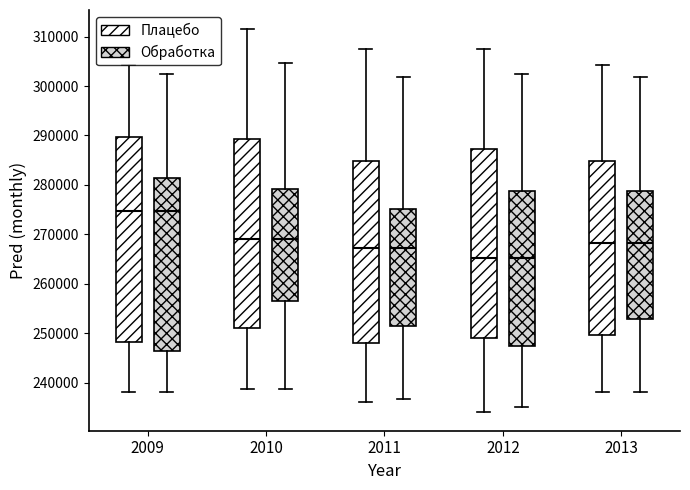

Where is the lower edge of the box for 2010 (Обработка) on the y-axis? The values are not printed on the chart, so give them approximately, as read against the axis.

257000